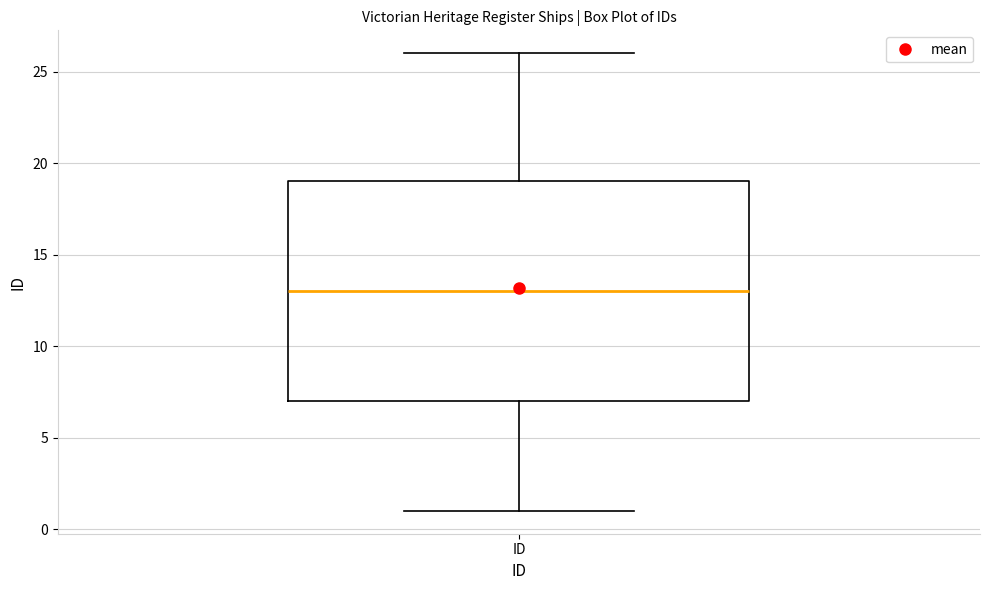

Read this box plot against the y-axis: the position of the median line, the range covered by the box, and the ends of both whiskers. The values are not printed on the chart, so give them approximately, as read against the axis.

median 13, box 7 to 19, whiskers 1 to 26